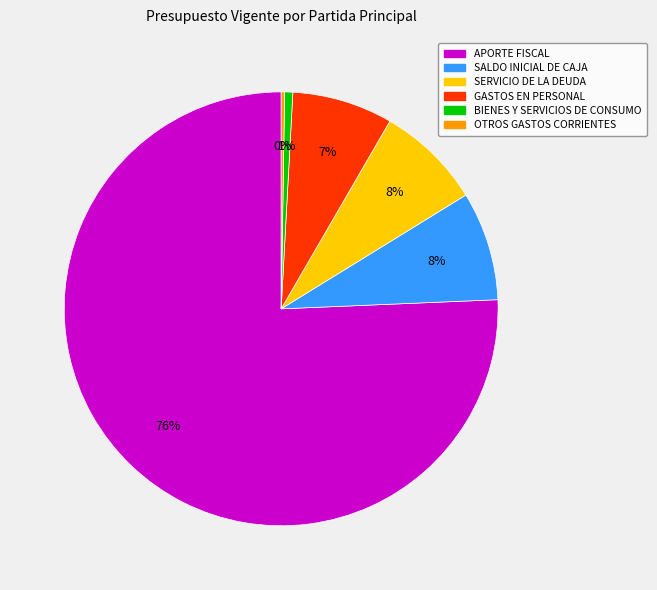

Is it true that SERVICIO DE LA DEUDA is 2% of the pie?

False